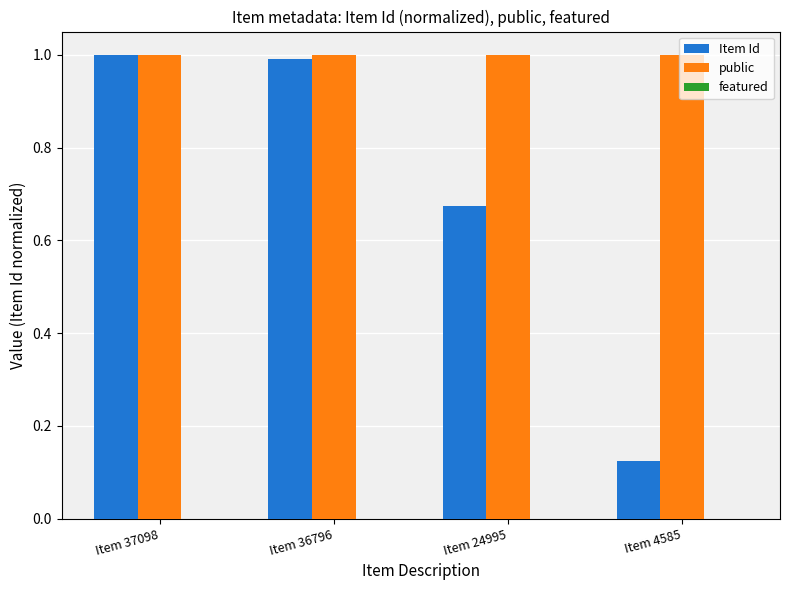

At Item 4585, list the series in order from largest to smallest.

public, Item Id